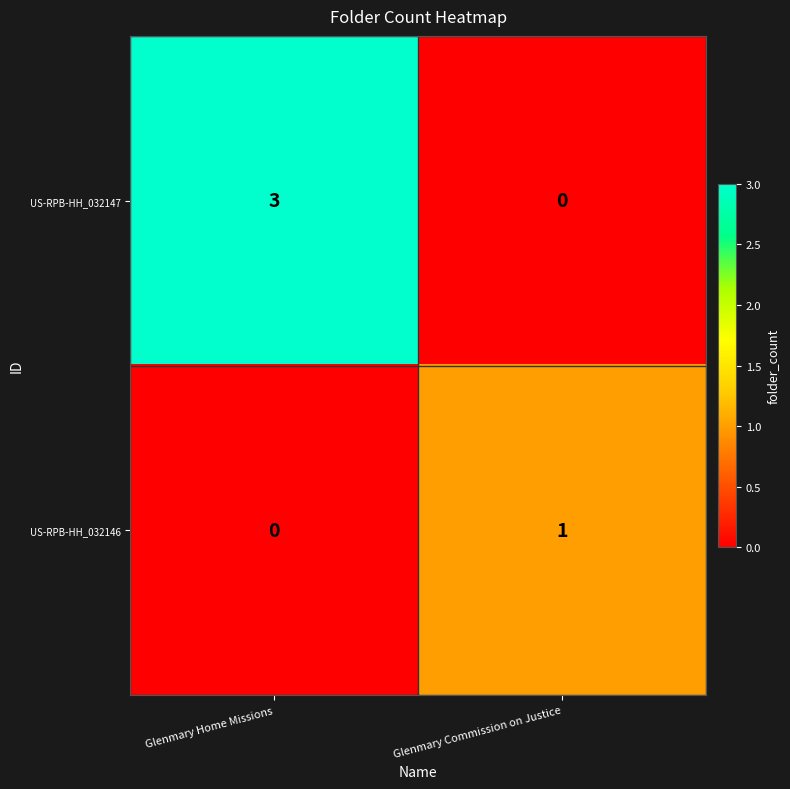

What is the difference between the maximum and minimum values in the US-RPB-HH_032147 series?

3